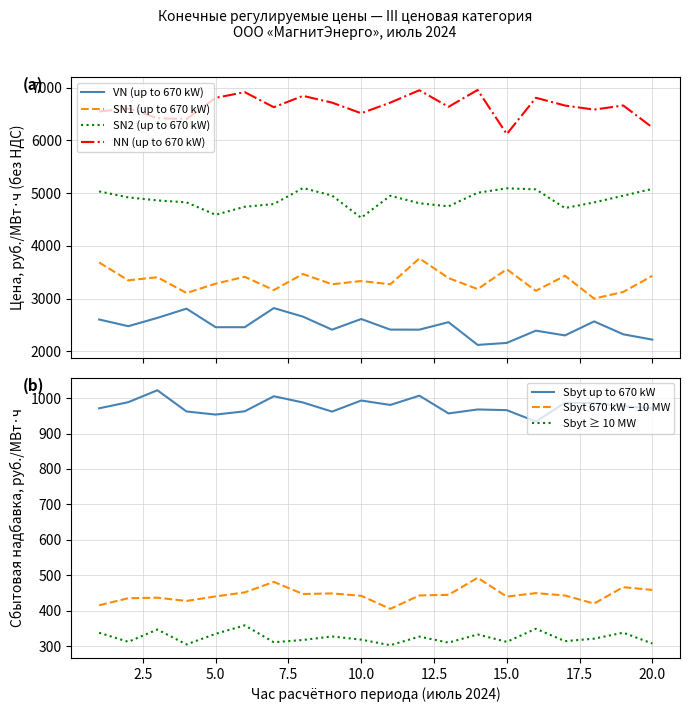

Is it true that SN1 (up to 670 kW) equals 5613.7 at 14?

False